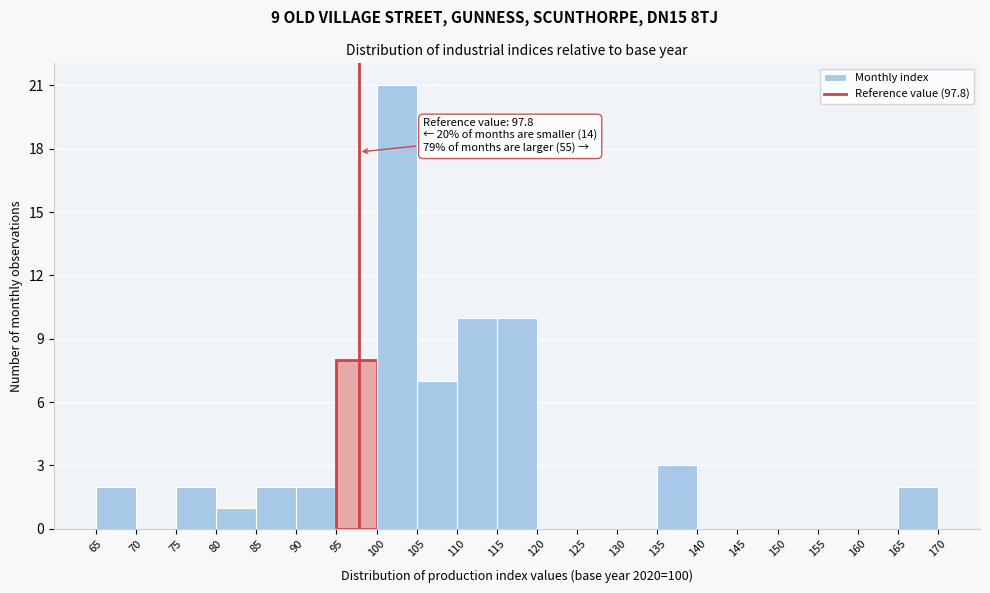

Which range on the x-axis has the tallest bar?

100 to 105